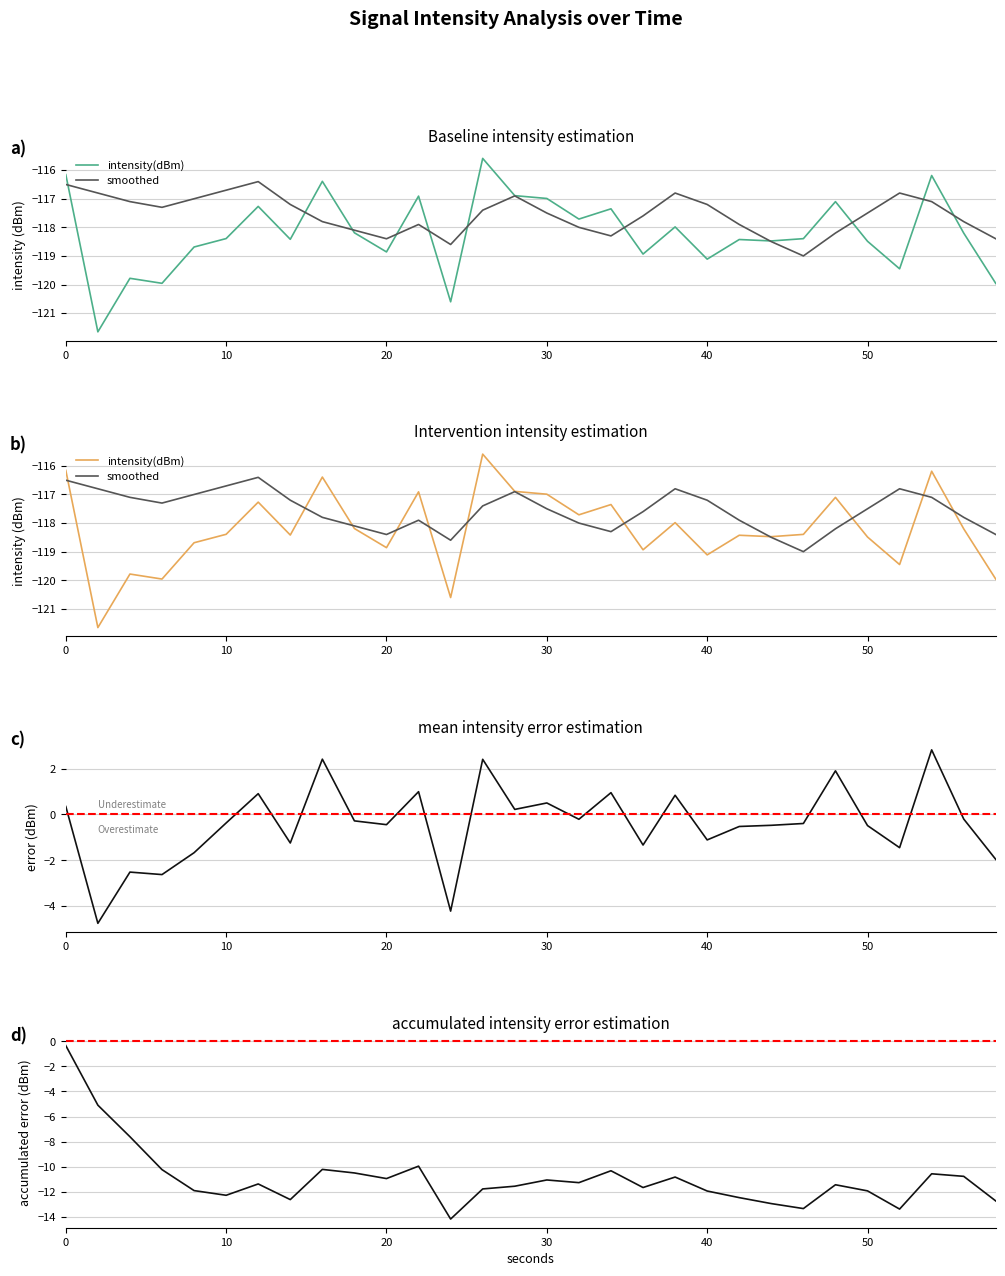

Count the number of categories in the chart.

30